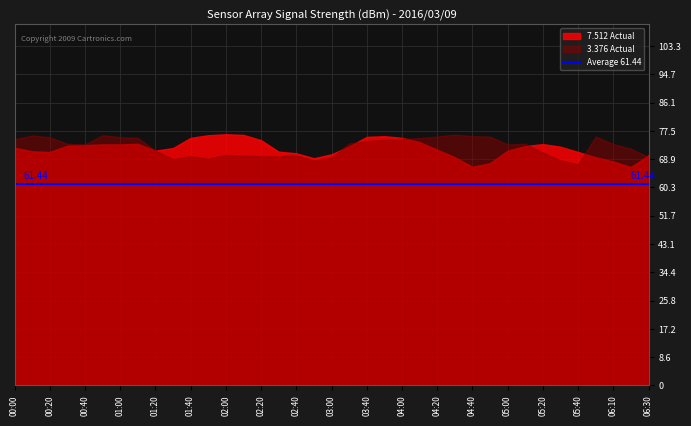

At how many categories does at least one series exceed 61?

37